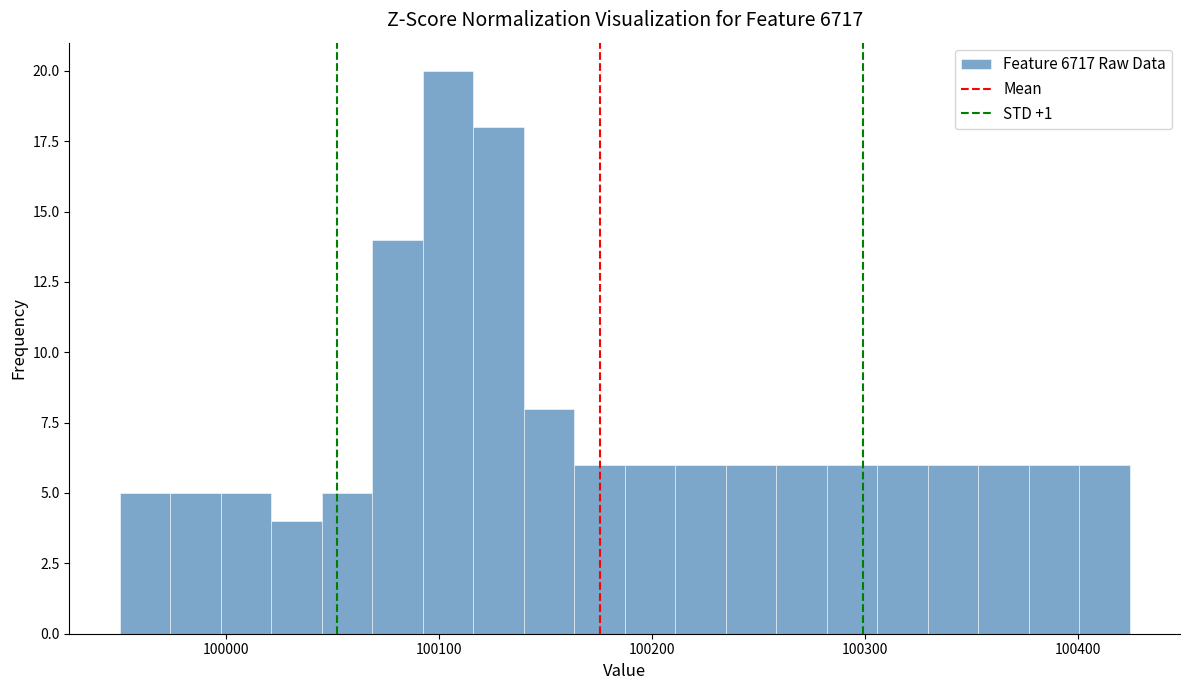

Read against the x-axis, roughly where is the centre of the tallest bar?

100100